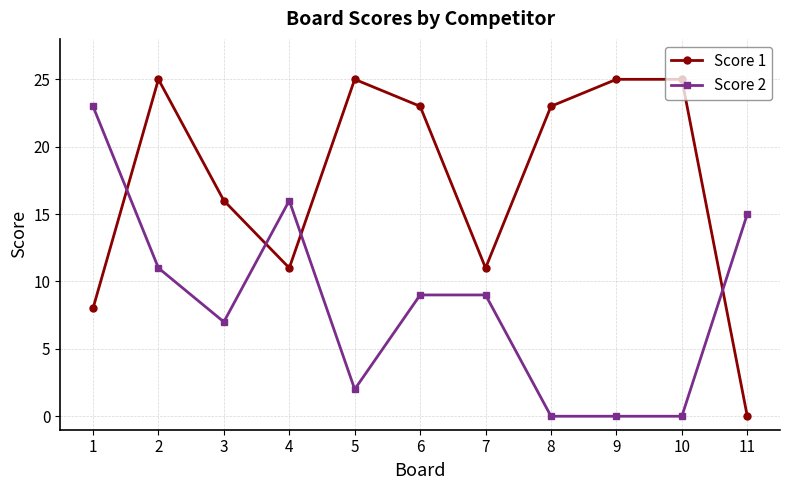

How many lines are shown in the chart?

2